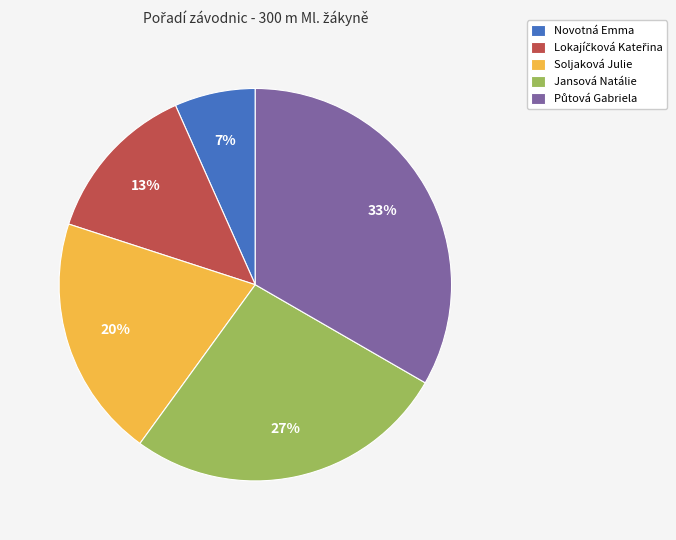

Count the number of slices in the pie.

5